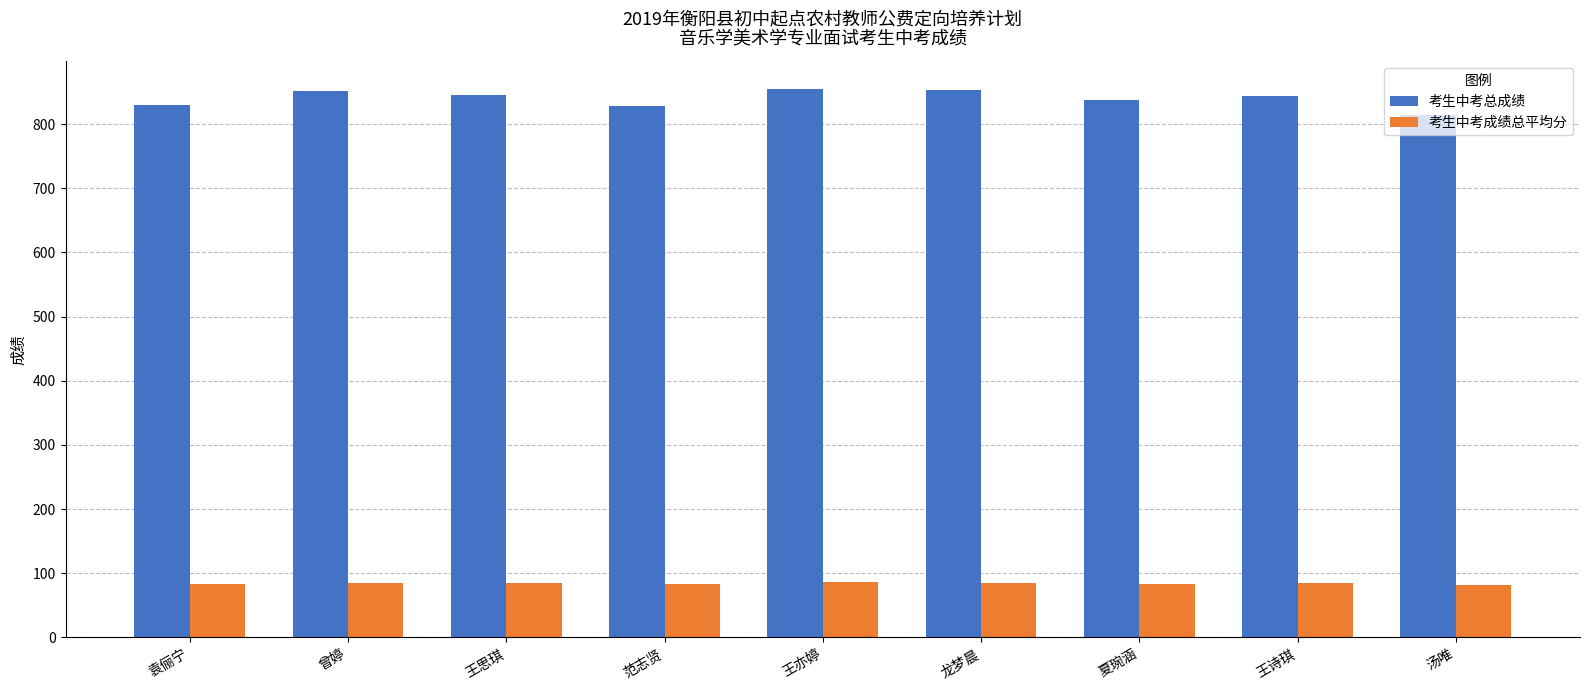

Count the number of data series in this chart.

2